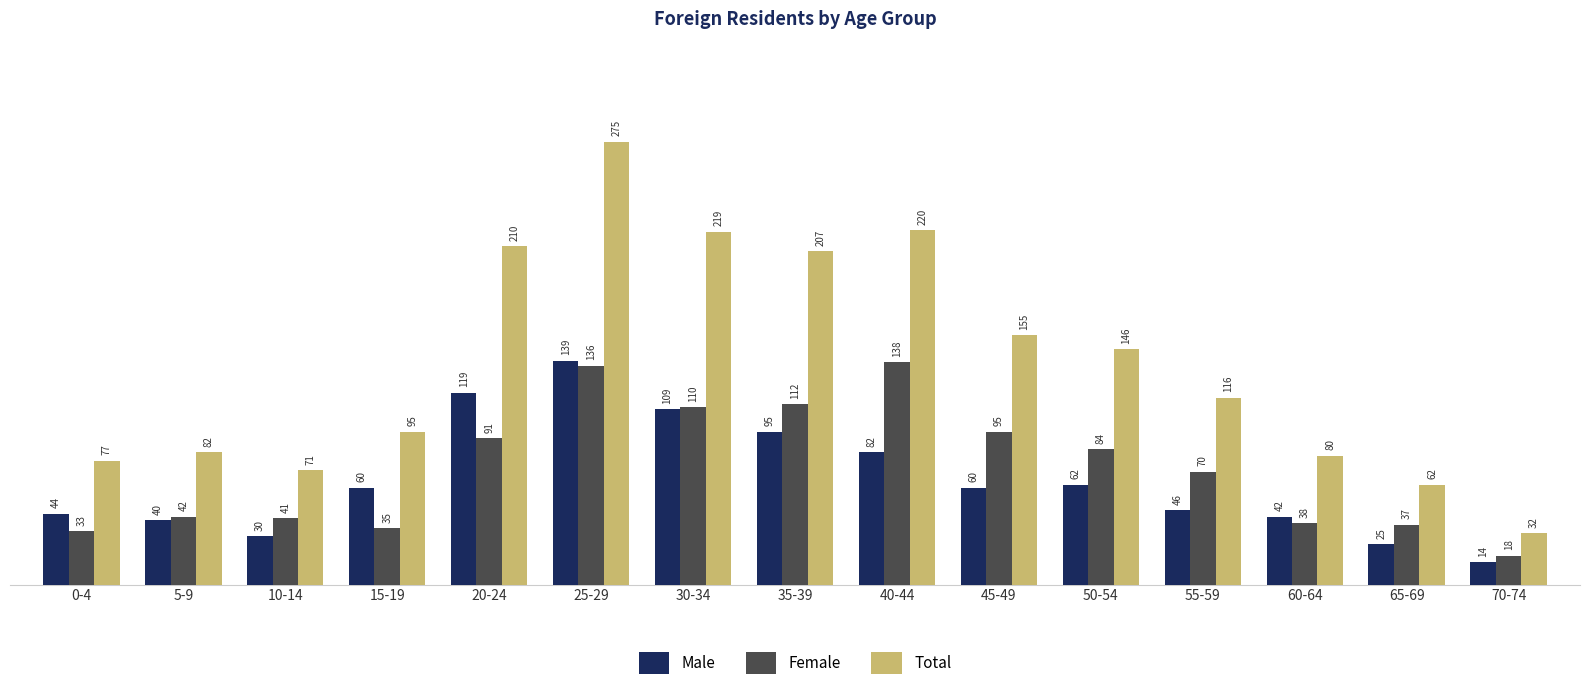

True or false: Female has a value of 95 at 45-49.

True